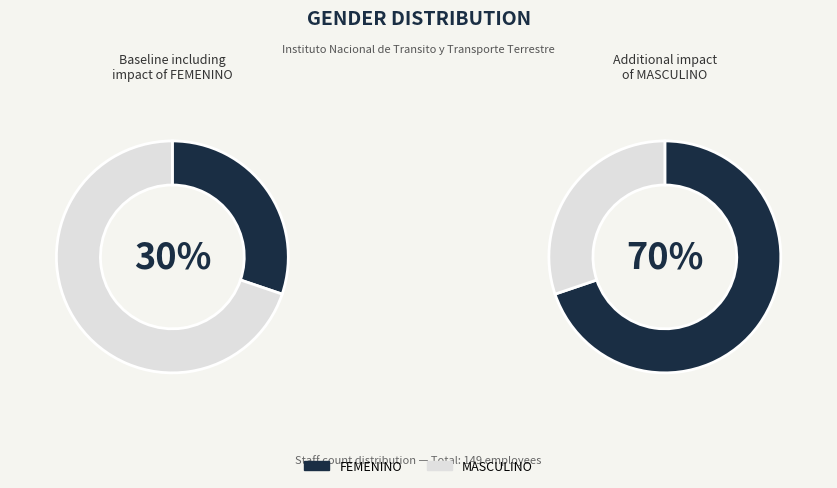

To the nearest percent, what is the difference between the MASCULINO and FEMENINO slice percentages?

40%